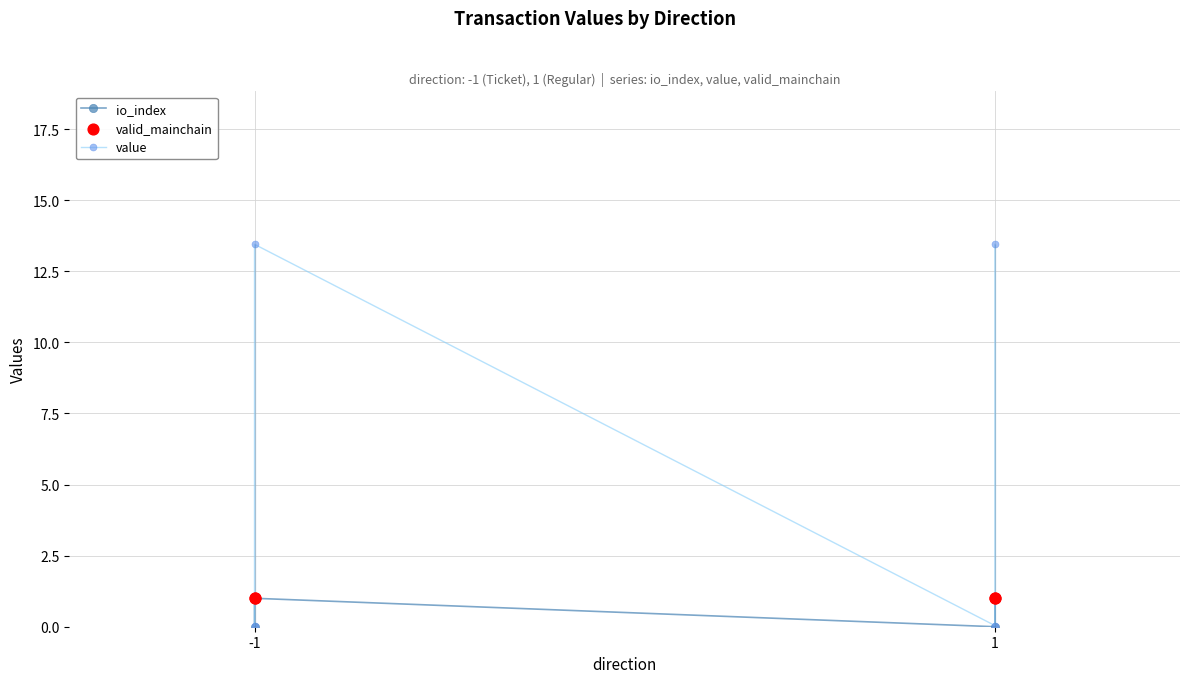

Which series reaches the maximum Y coordinate?

value